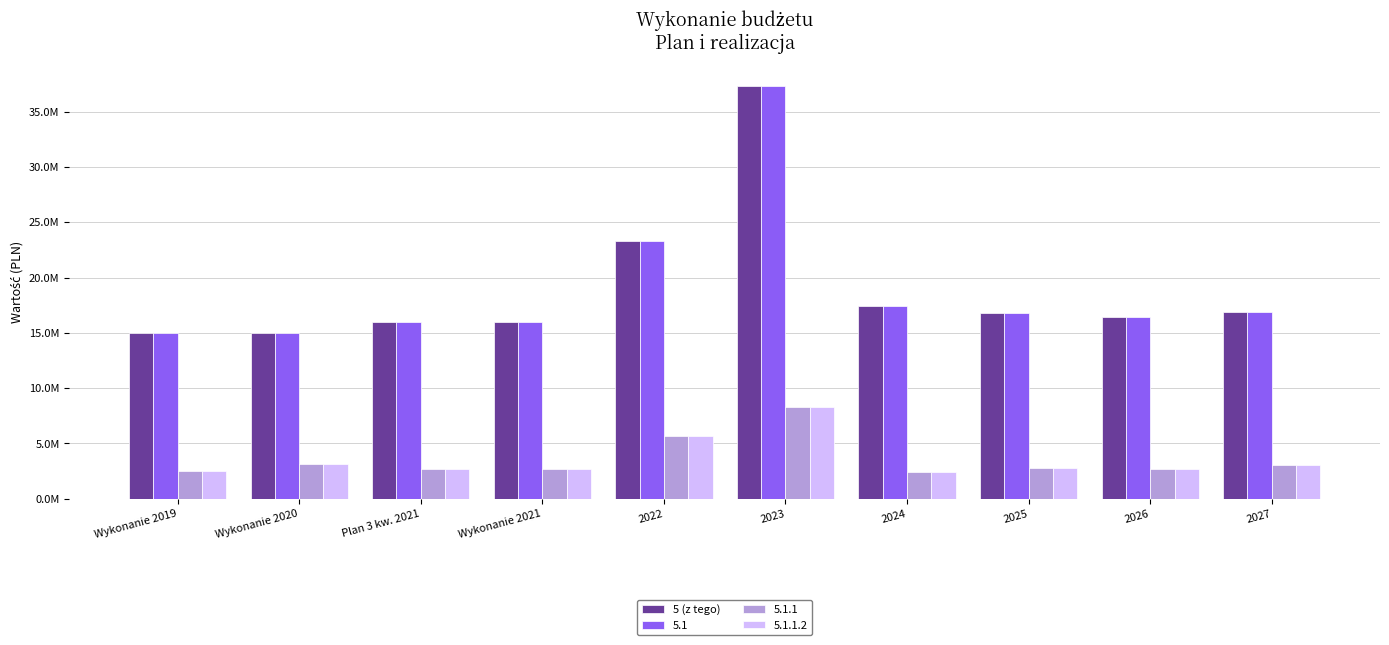

What are all the series names shown in the legend?

5 (z tego), 5.1, 5.1.1, 5.1.1.2